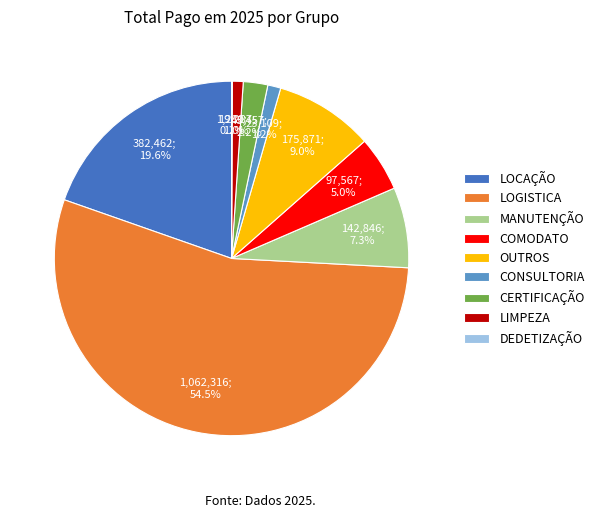

What is the ratio of the value at LOCAÇÃO to the value at LOGISTICA?

0.4